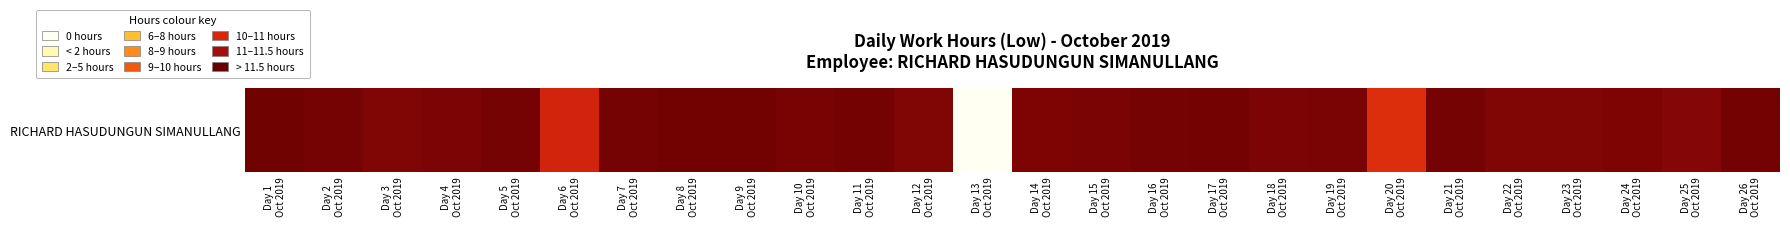

Reading right to left, what are all the values shown in this chart?

11.6	11.3	11.4	11.4	11.4	11.6	8.8	11.5	11.5	11.6	11.6	11.5	11.4	0.0	11.4	11.7	11.5	11.7	11.7	11.6	9.2	11.6	11.5	11.4	11.6	11.7